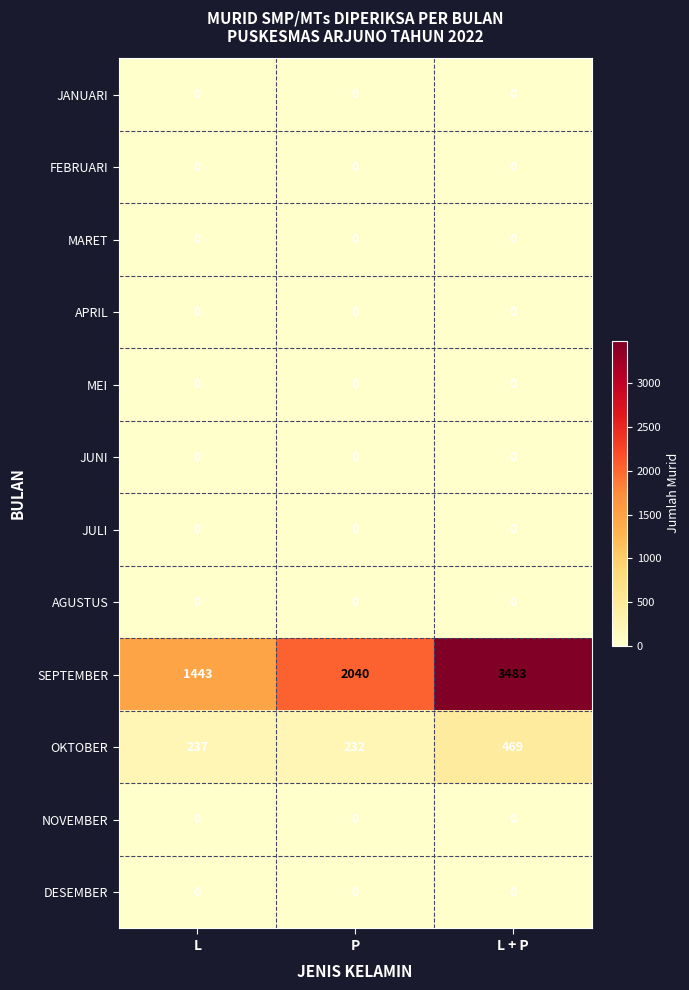

Between L and P, which series saw the biggest shift?

SEPTEMBER